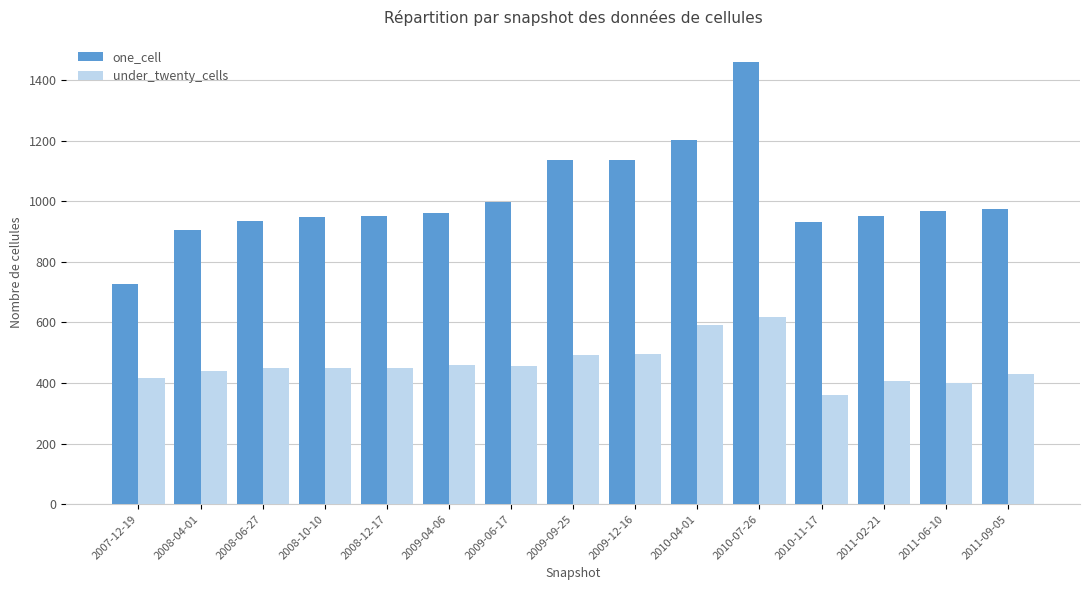

What is the total value across all series at 2008-12-17?

1402